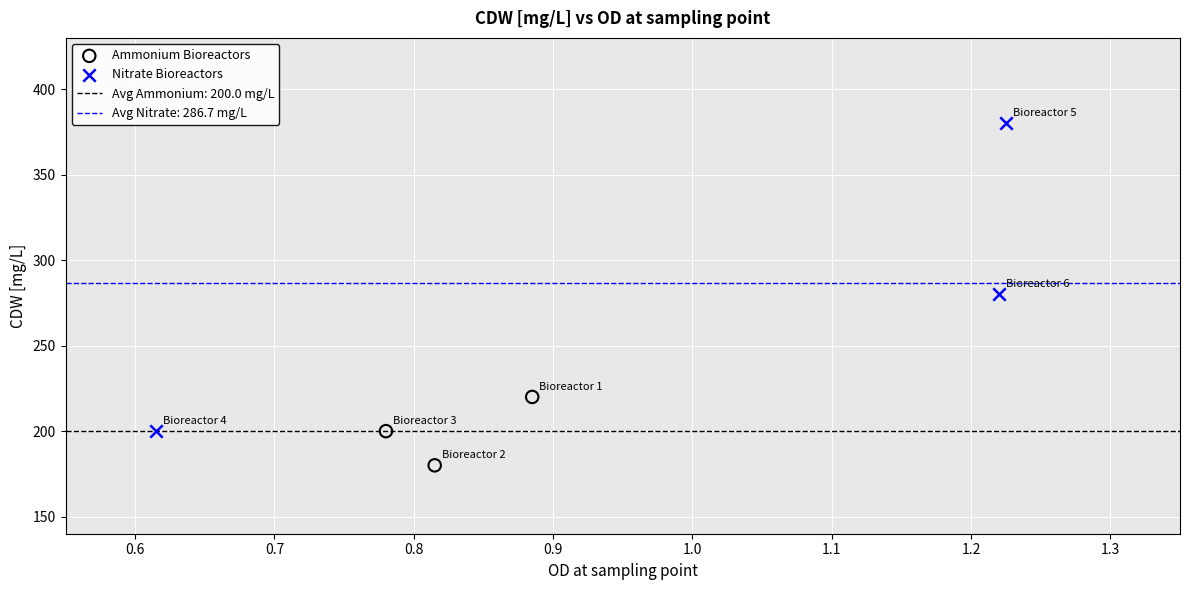

Which series reaches the minimum Y coordinate?

Ammonium Bioreactors